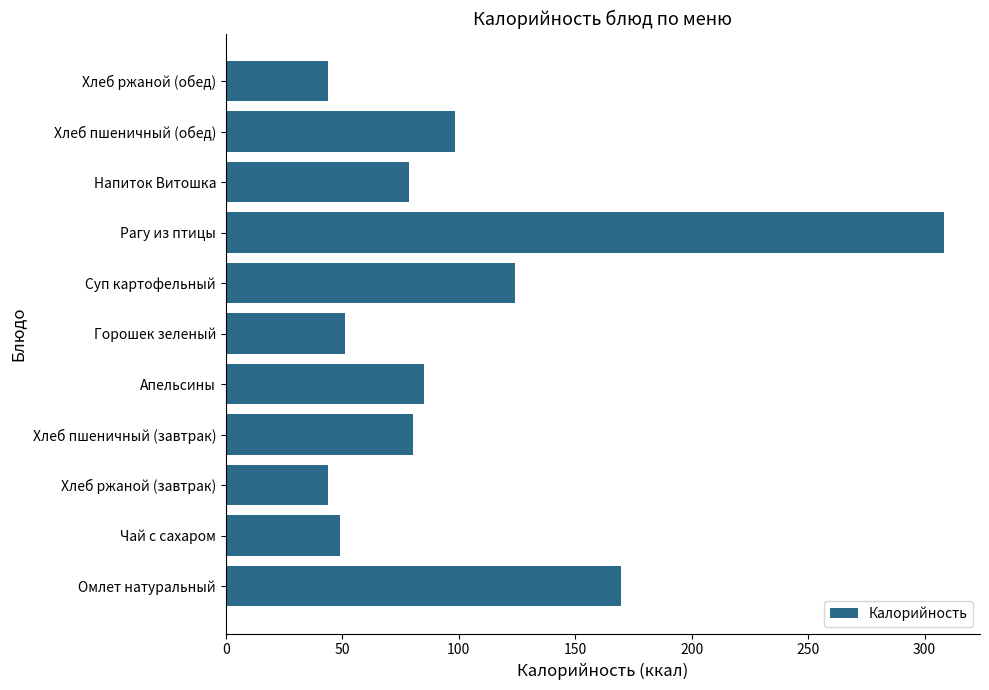

The chart shows a value of 308.3 at Рагу из птицы. True or false?

True